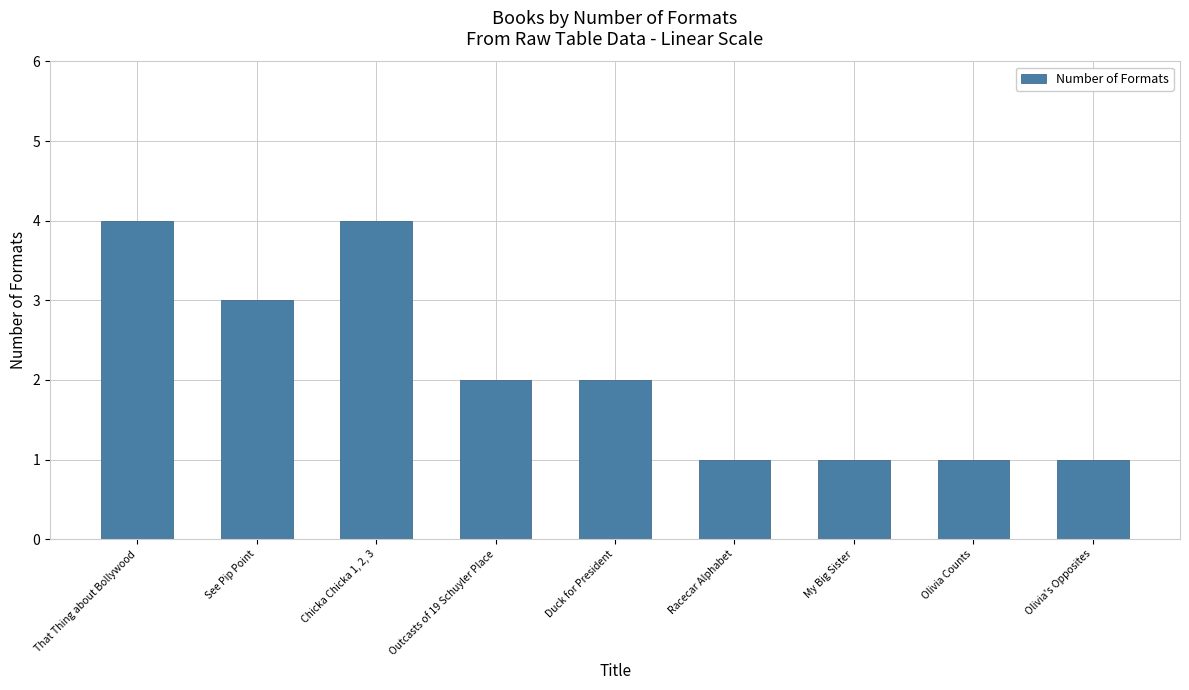

At which label does the data first exceed 2?

That Thing about Bollywood